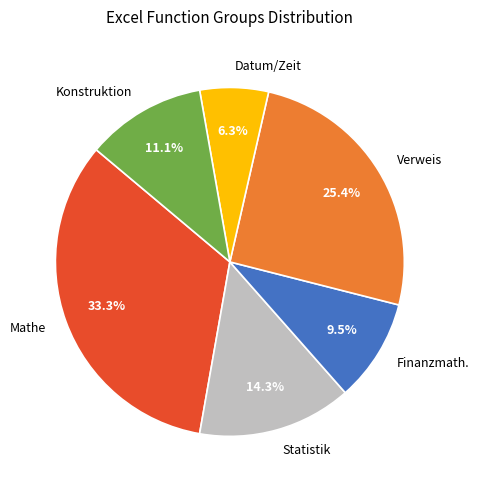

The Mathe slice represents 33% of the pie. True or false?

True